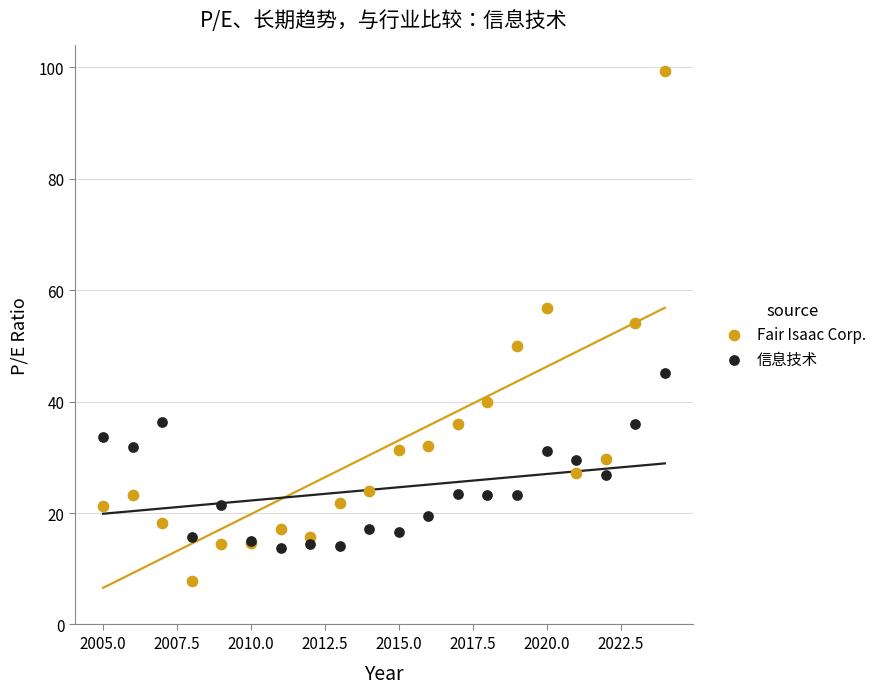

Across all series, what Y value is closest to 53?

54.1